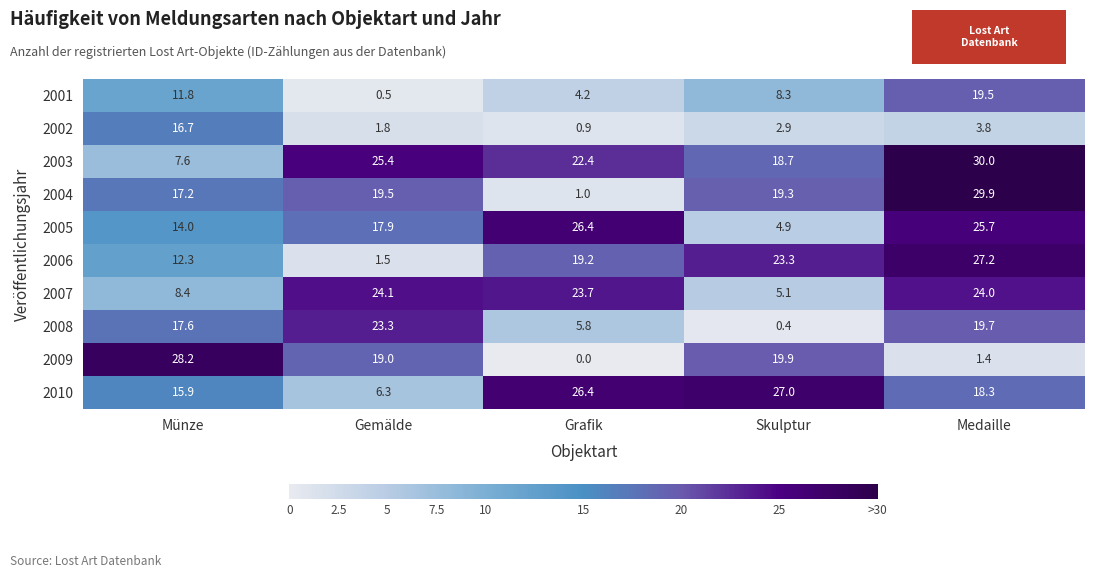

Rank the series by their maximum value, from lowest to highest.

2002, 2001, 2008, 2007, 2005, 2010, 2006, 2009, 2004, 2003